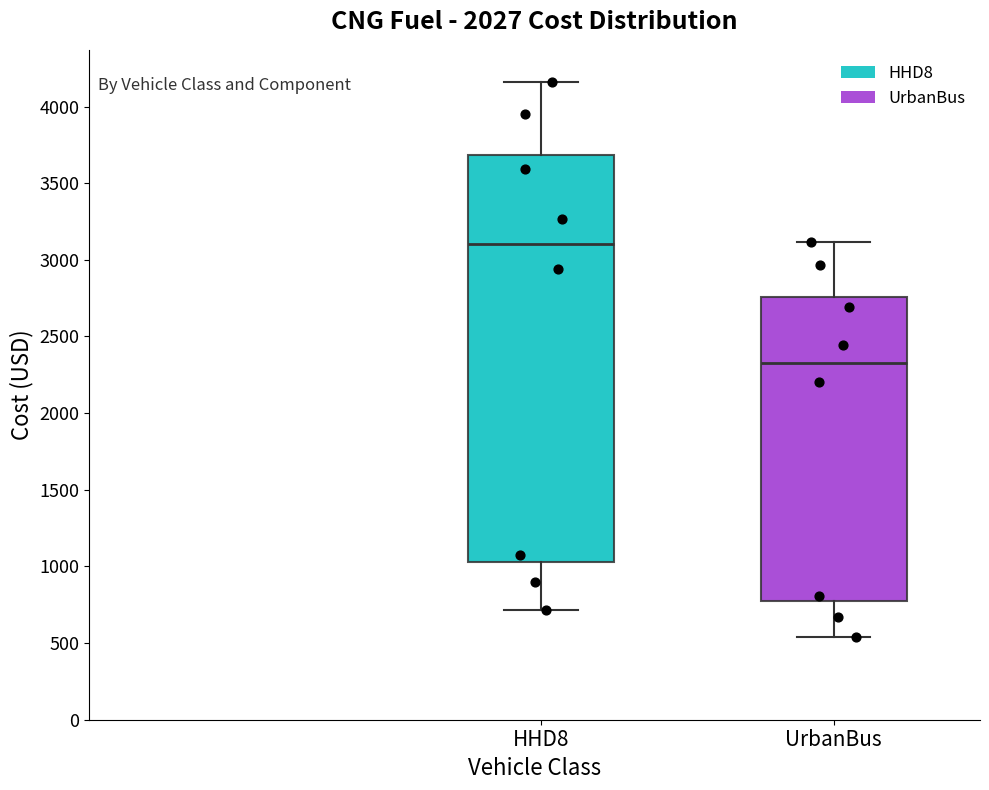

Reading left to right, transcribe this box plot: for each box, give where its median line is, the range the box spans, and where its two whiskers end, as read against the y-axis. The values are not printed on the chart, so give them approximately, as read against the axis.

HHD8: median 3100, box 1050 to 3700, whiskers 700 to 4150
UrbanBus: median 2350, box 750 to 2750, whiskers 550 to 3100